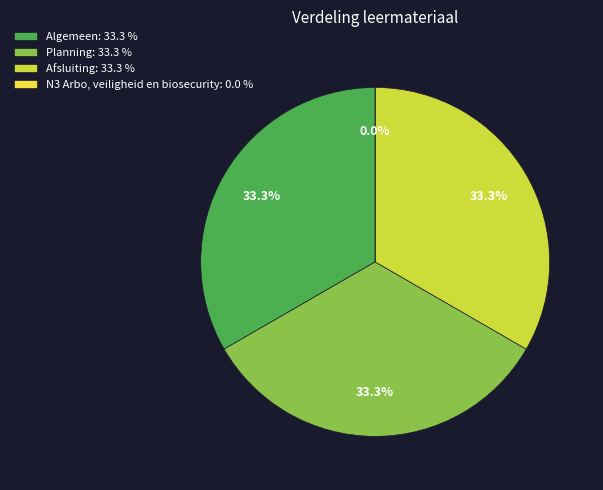

To the nearest percent, what portion does Afsluiting represent?

33%